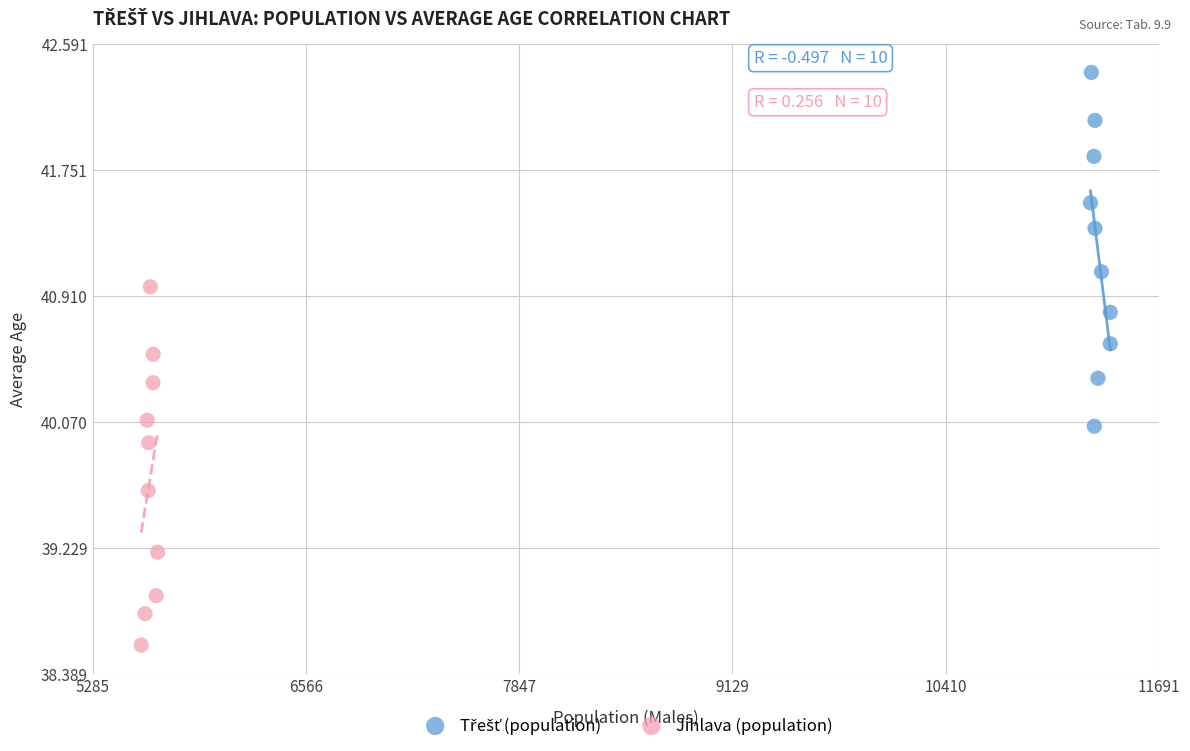

Which series reaches the minimum Y coordinate?

Jihlava (population)